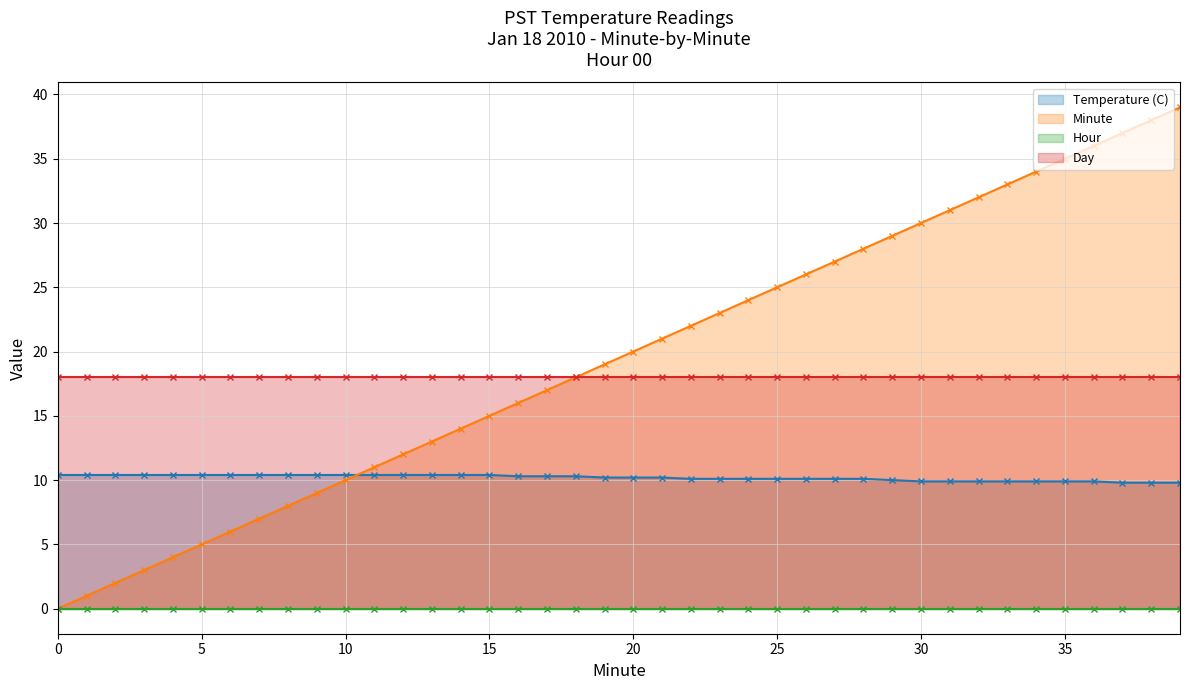

What is the value of the Minute point at the 38th from the left?

37.0